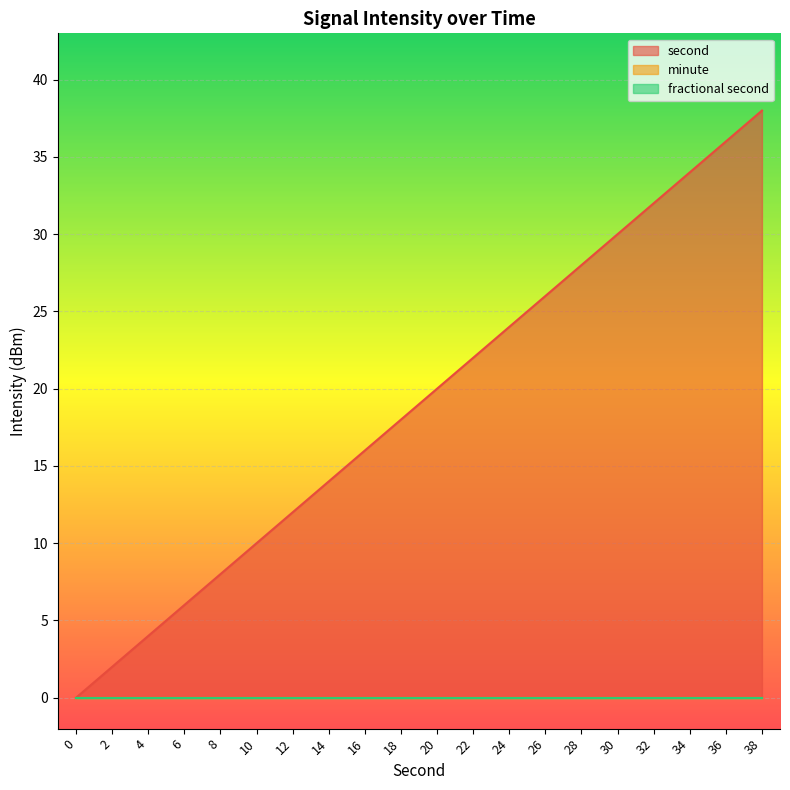

What is the average value of the second series?

19